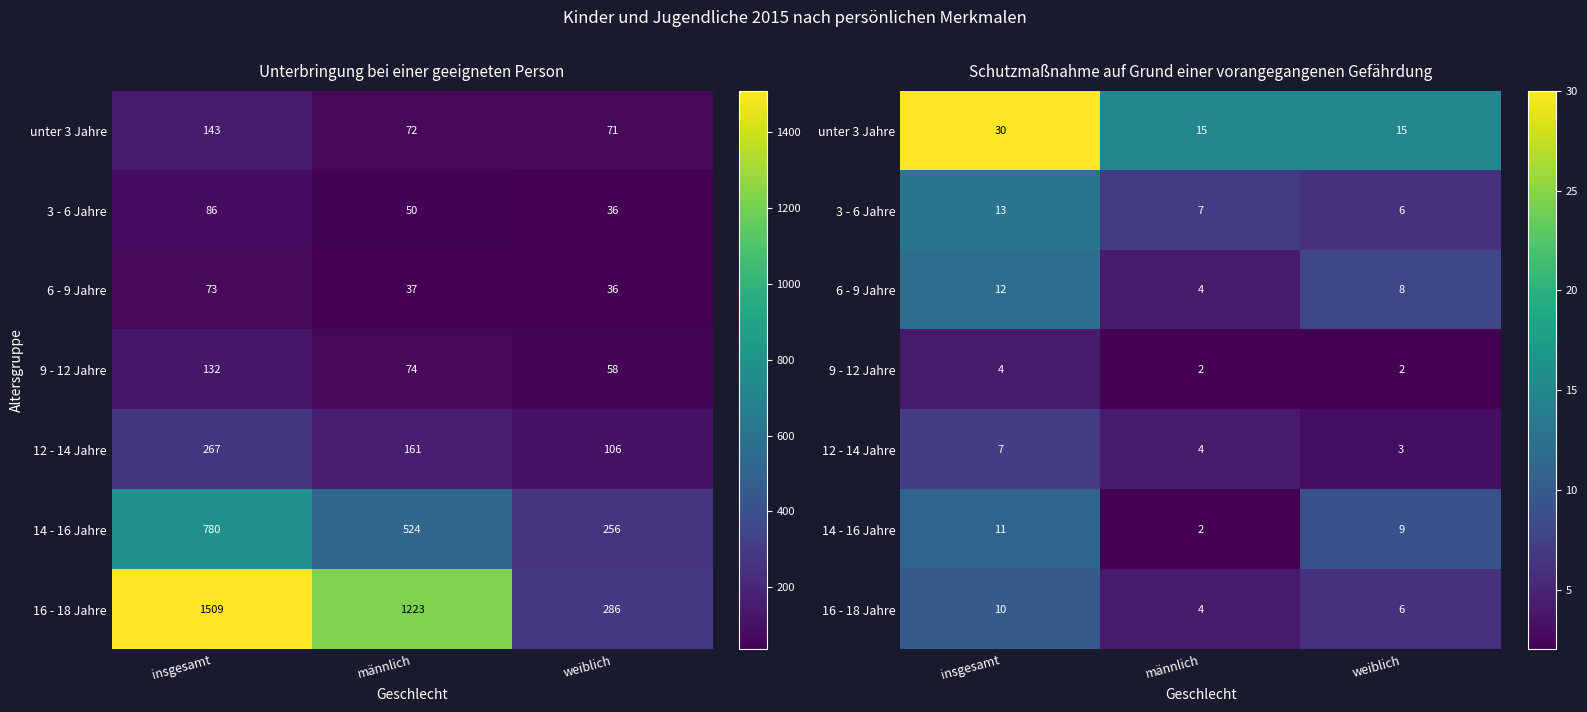

Is it true that 14 - 16 Jahre equals 9 at weiblich?

True